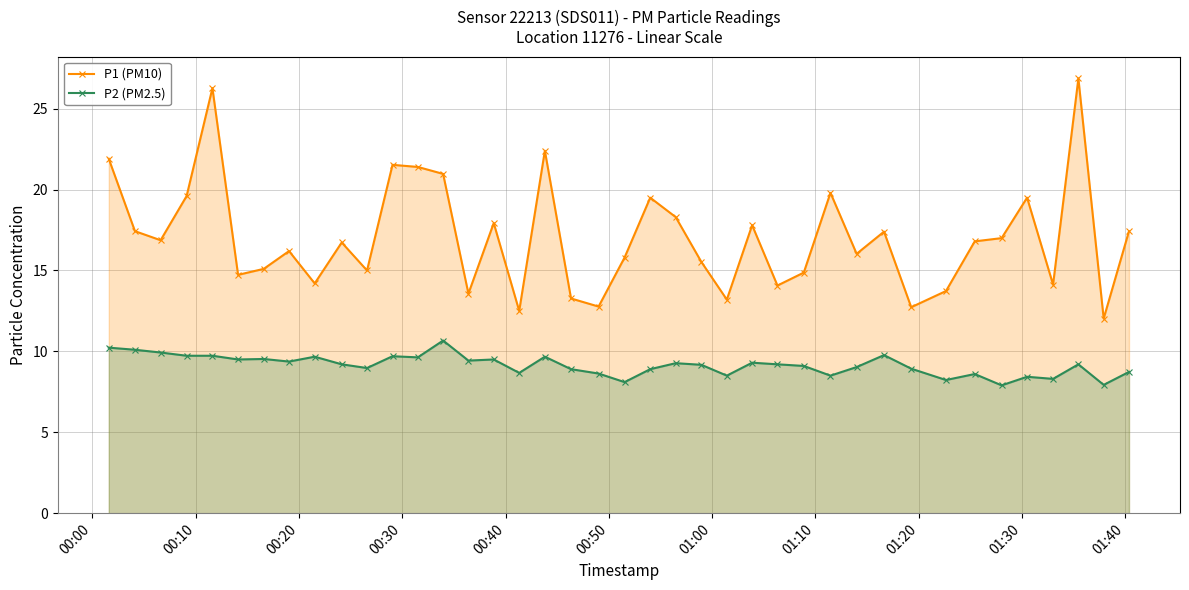

What is the smallest value displayed?

7.9